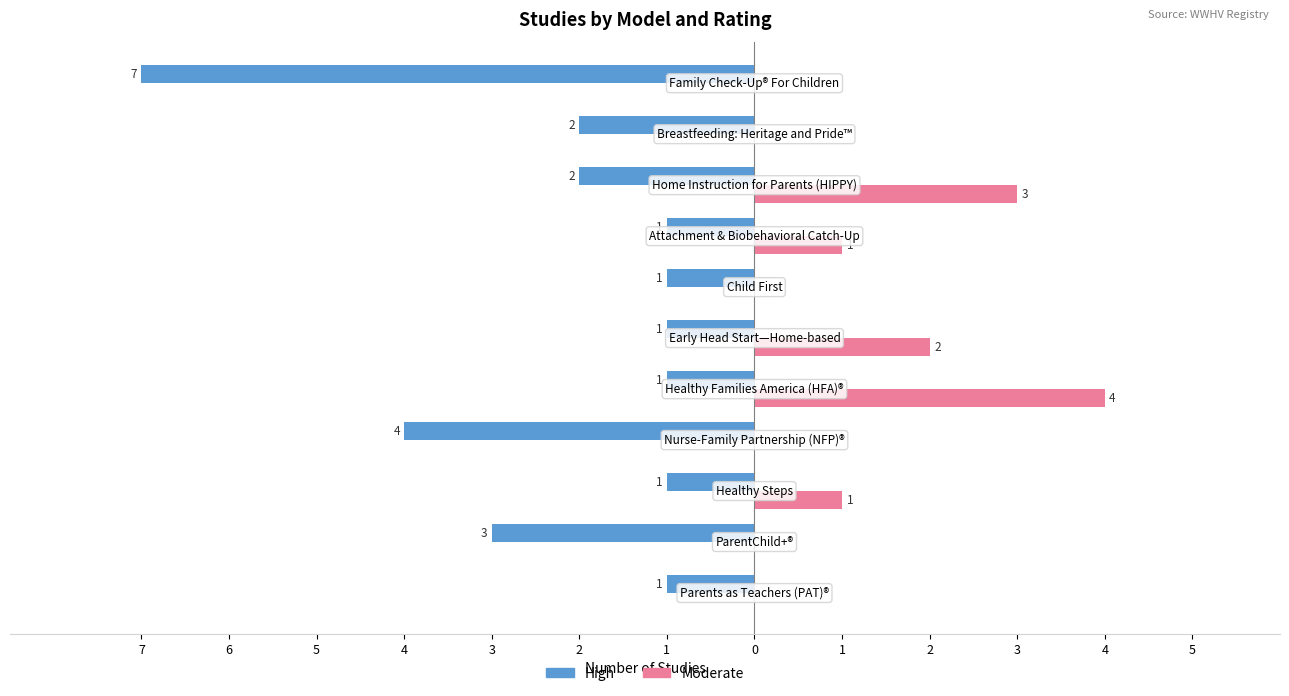

What are all the series names shown in the legend?

High, Moderate